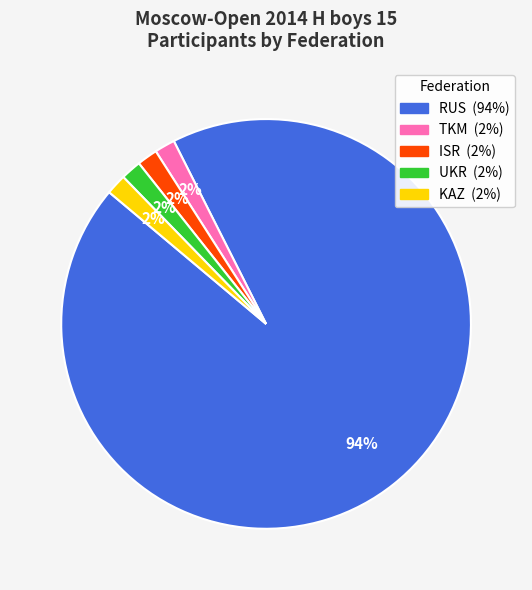

Which slice is the largest?

RUS